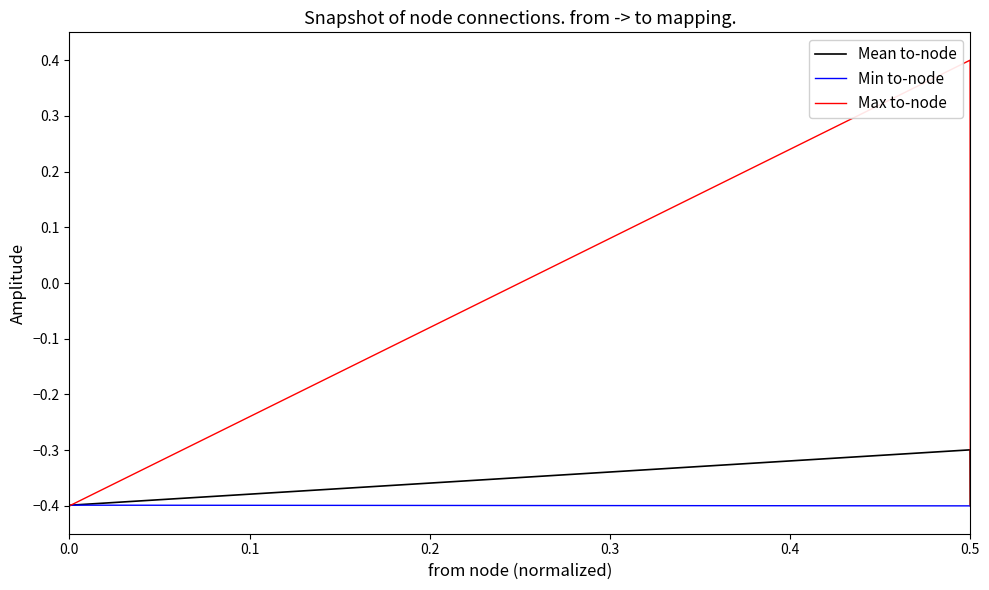

What is the maximum value for Mean to-node?

-0.3